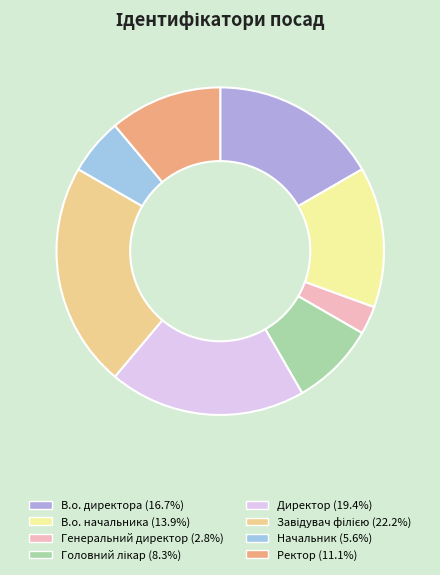

To the nearest percent, what percentage of the pie is Ректор?

11%